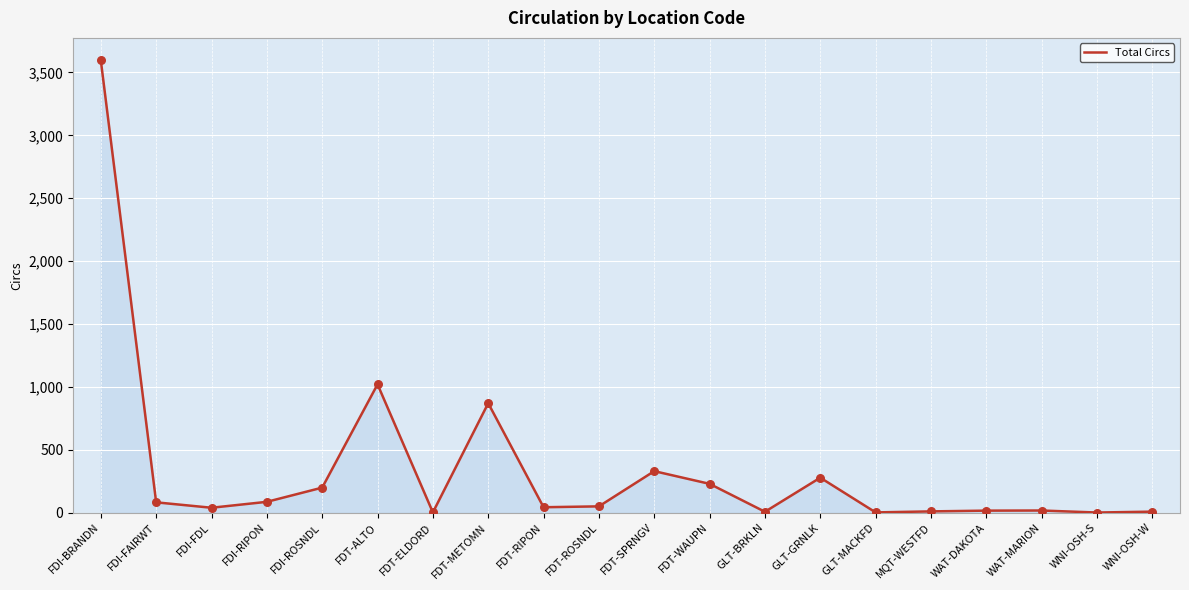

Between FDI-ROSNDL and FDI-FDL, which is larger?

FDI-ROSNDL